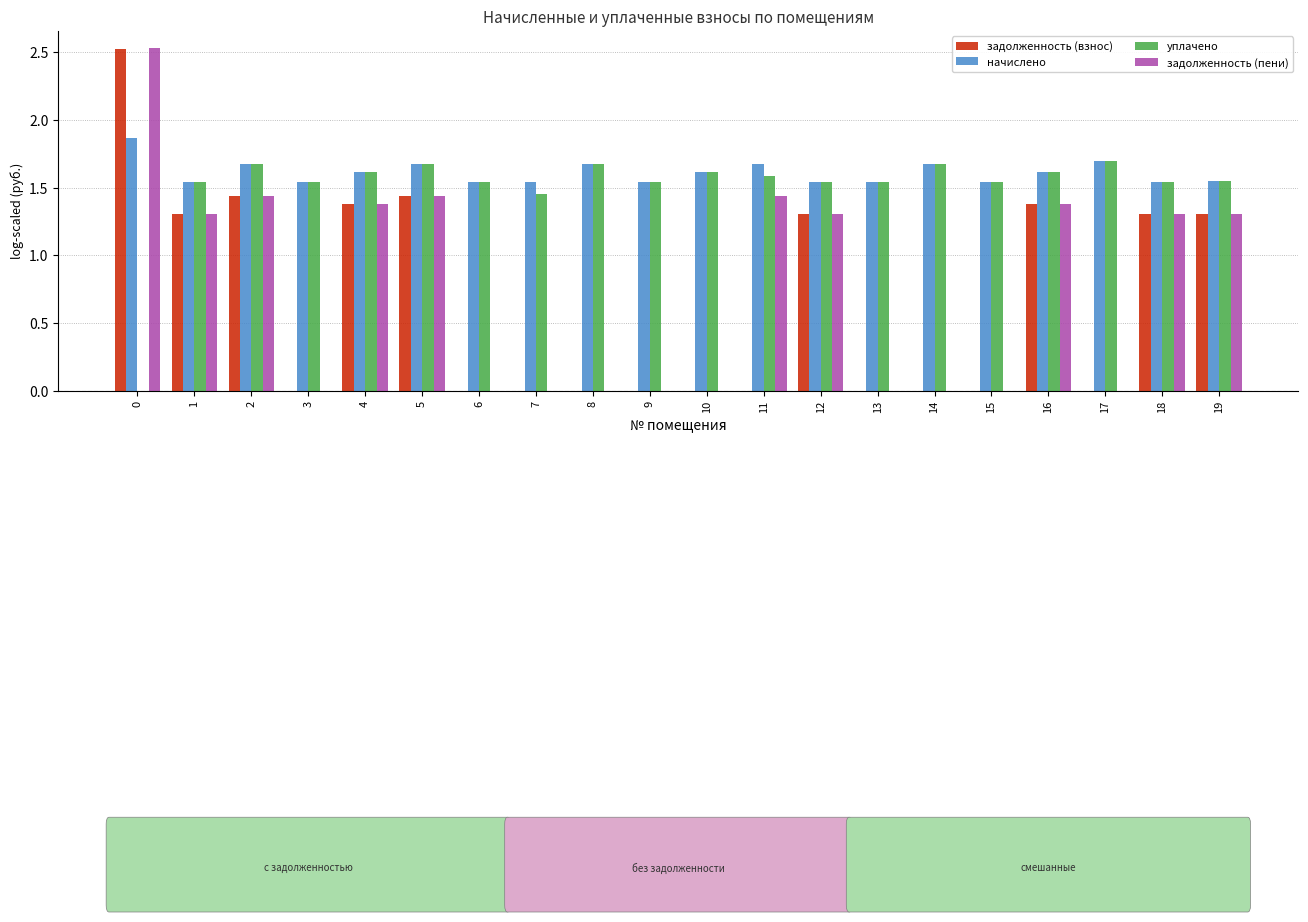

The value of задолженность (взнос) at 18 is 0.3. True or false?

False